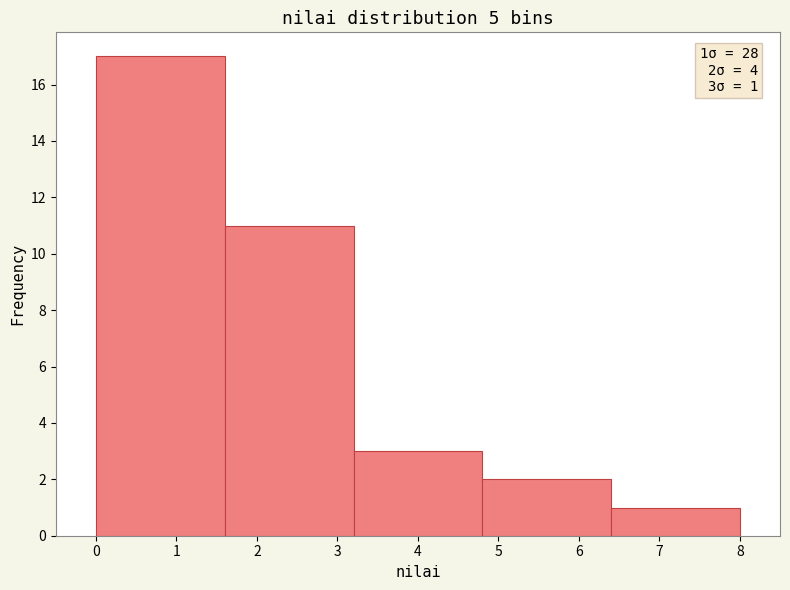

Which range on the x-axis has the tallest bar?

0.0 to 1.6